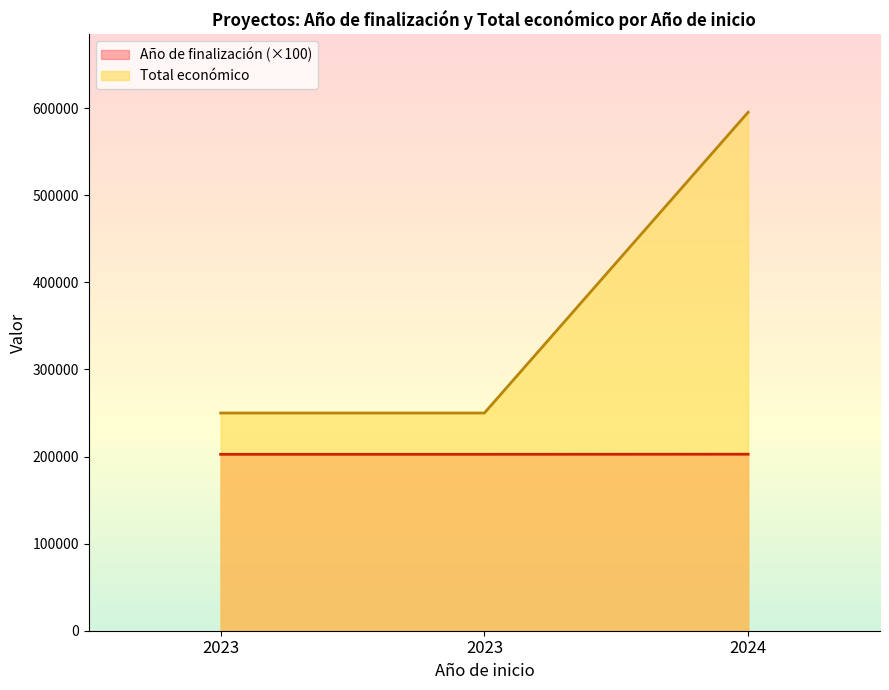

List the series in order of their overall mean, lowest first.

Año de finalización (×100), Total económico